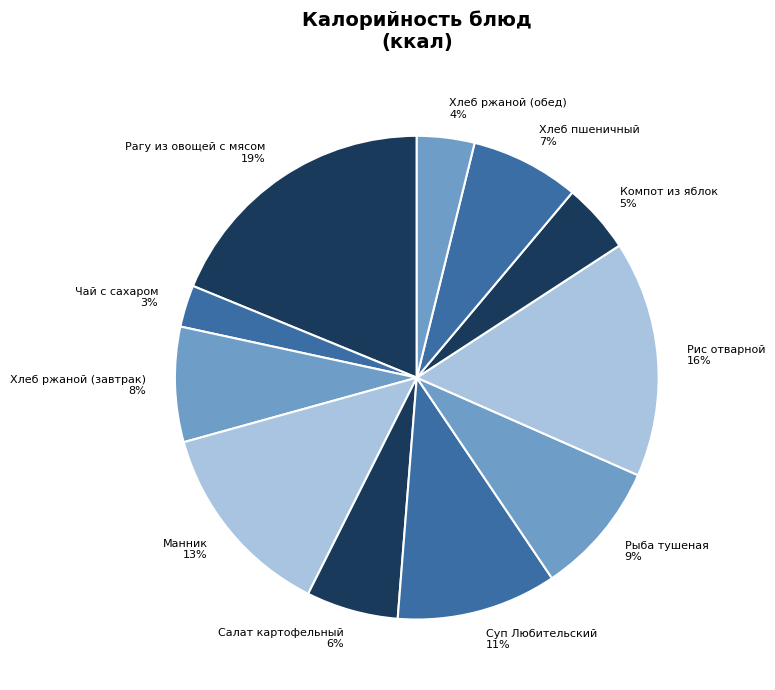

What is the smallest slice in the pie chart?

Чай с сахаром